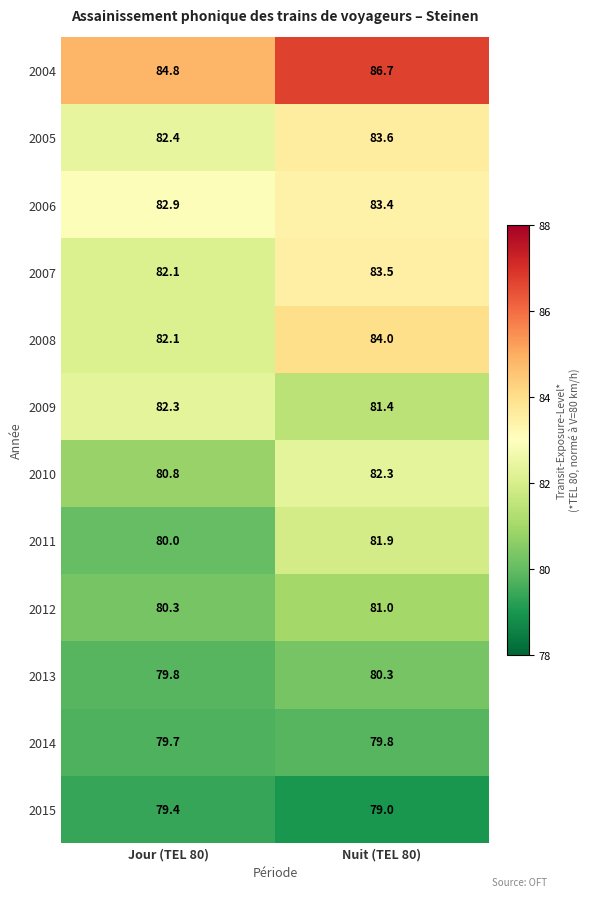

List the labels in order of 2009 value, largest first.

Jour (TEL 80), Nuit (TEL 80)